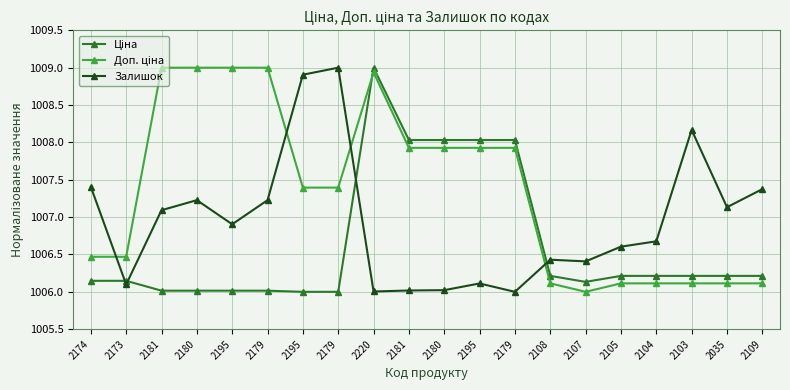

Count the number of data series in this chart.

3